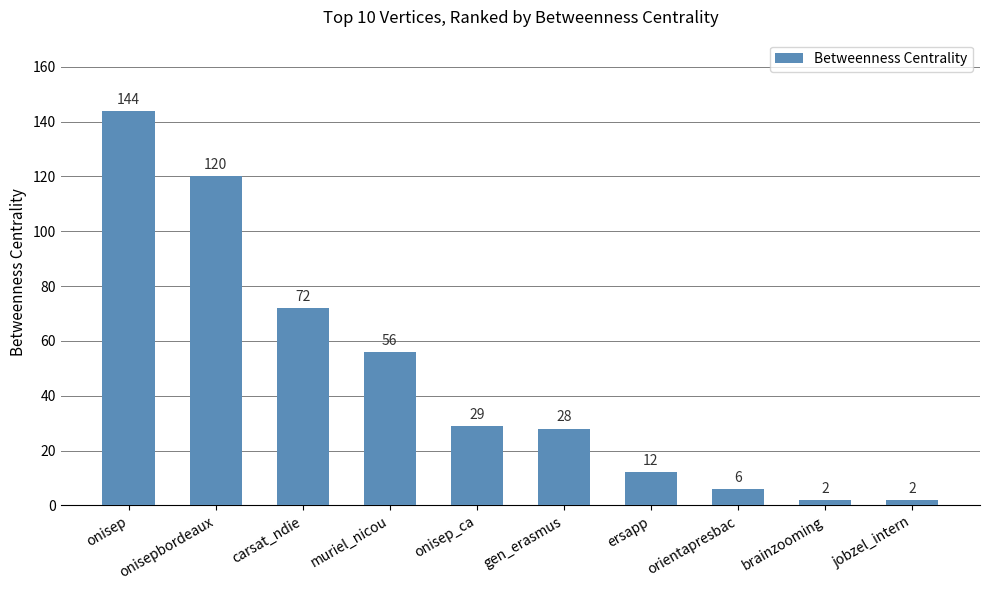

Does the chart contain any negative values?

No